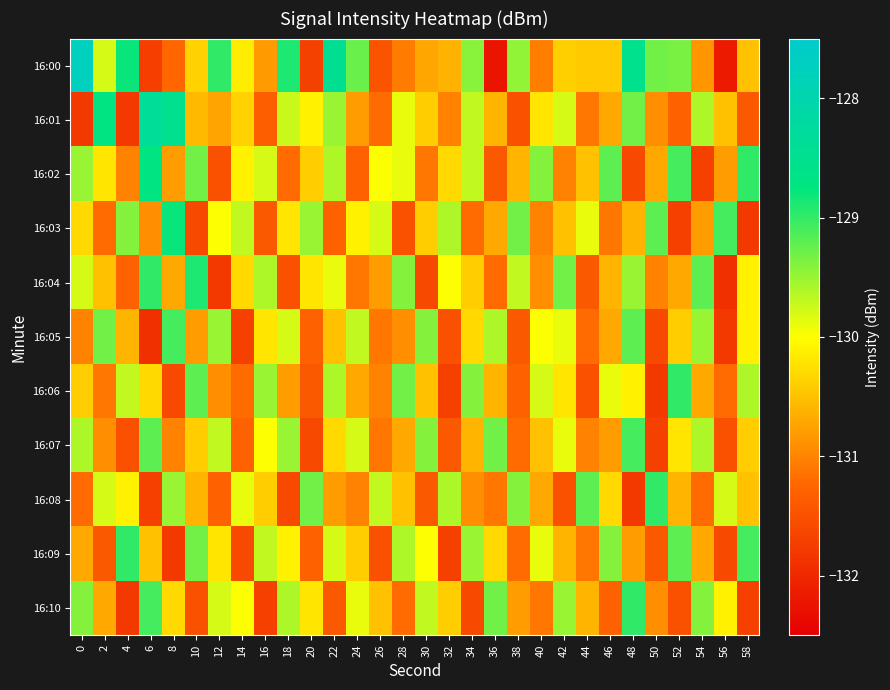

Which series changed the most between 22 and 40?

row_0